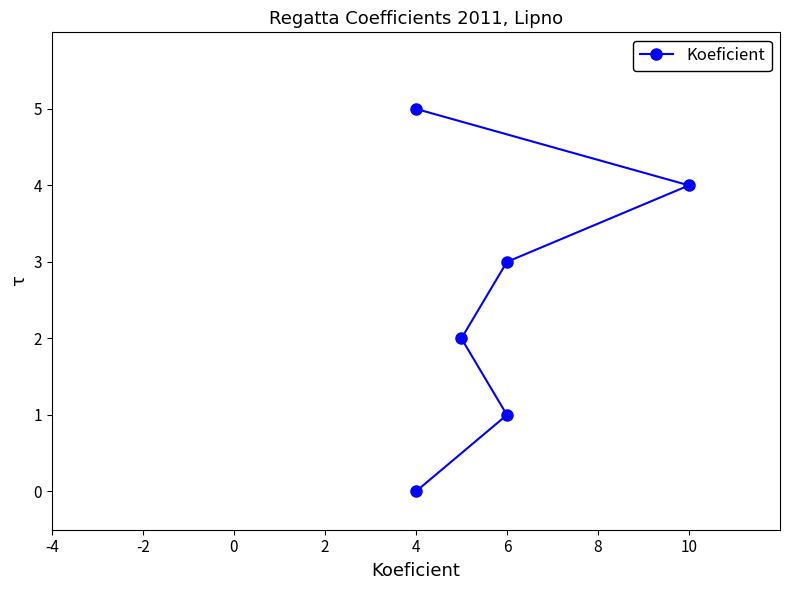

What is the sum of the values at 6 and -2?

6